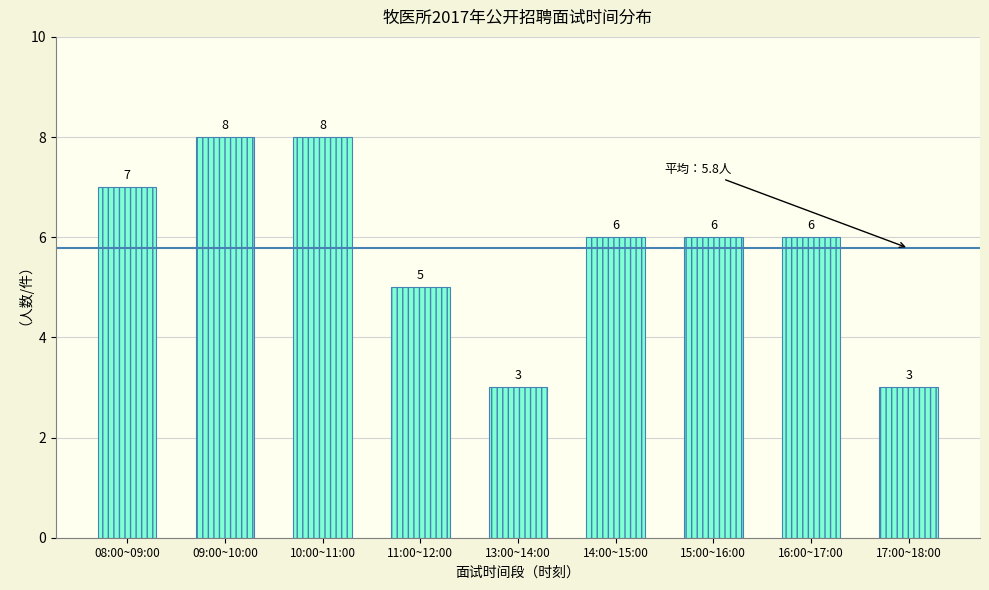

Reading left to right, list all the values displayed in this chart.

7	8	8	5	3	6	6	6	3